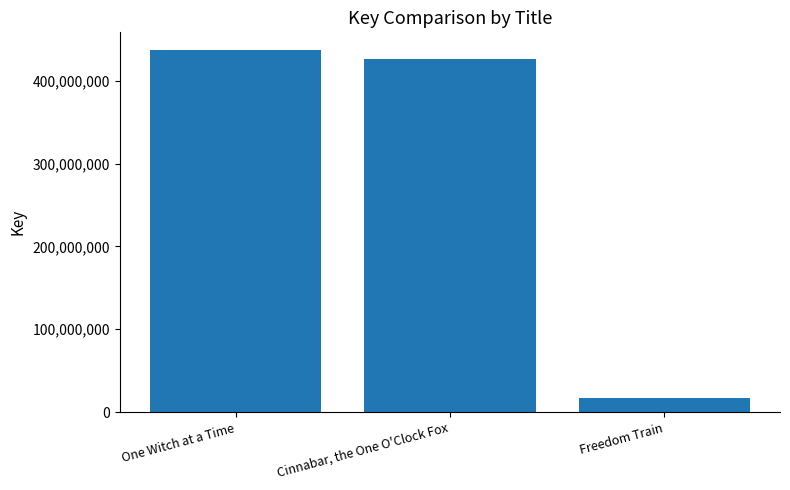

Reading left to right, what are all the values shown in this chart?

One Witch at a Time=436616634	Cinnabar, the One O'Clock Fox=425839684	Freedom Train=16592496